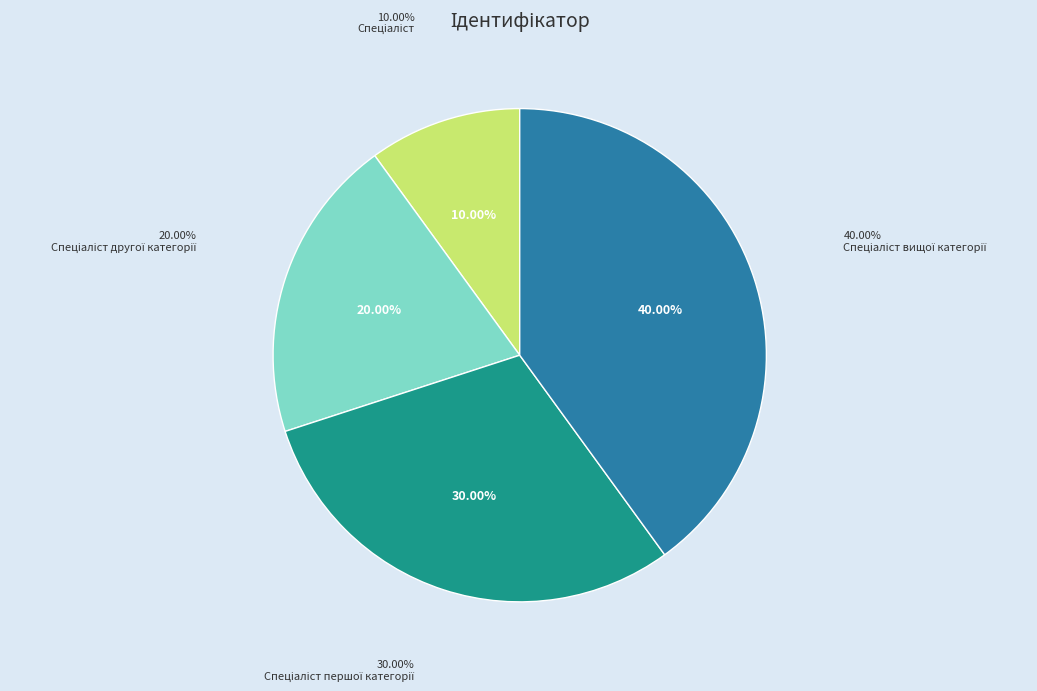

What percentage do Спеціаліст першої категорії and Спеціаліст вищої категорії together represent?

70.0%